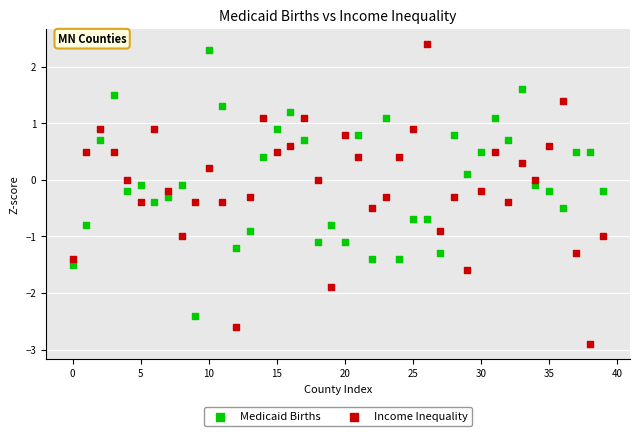

Across all data points, what is the range of Y values (max minus min)?

5.3